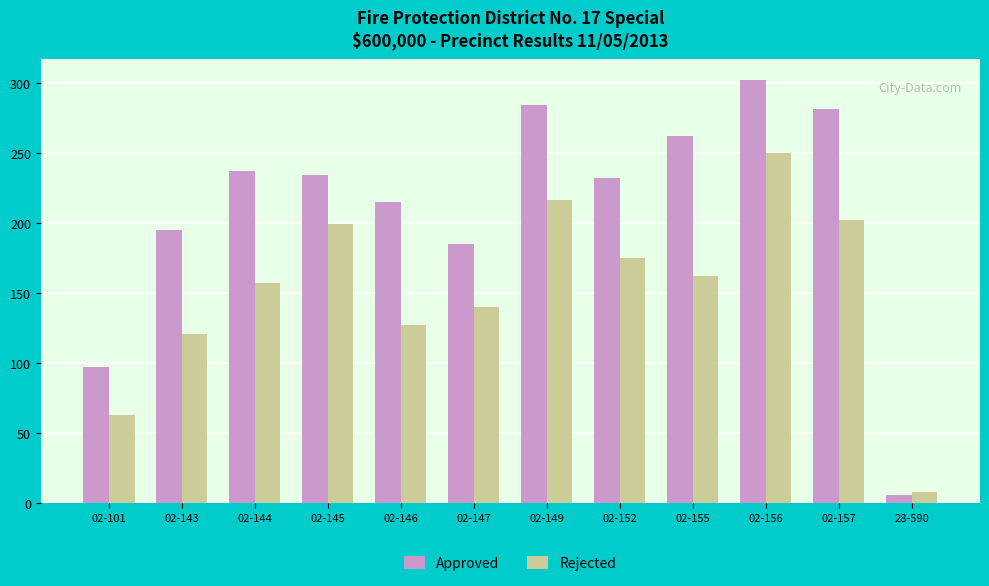

What is the label of the 5th bar from the left?

02-146